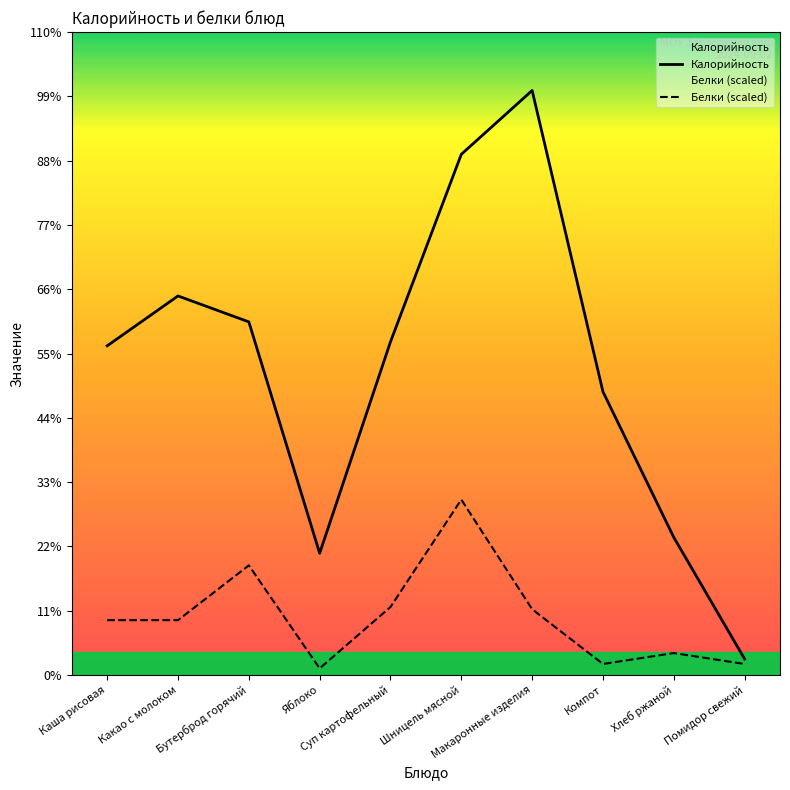

Rank the series by their maximum value, from lowest to highest.

Белки (scaled), Калорийность